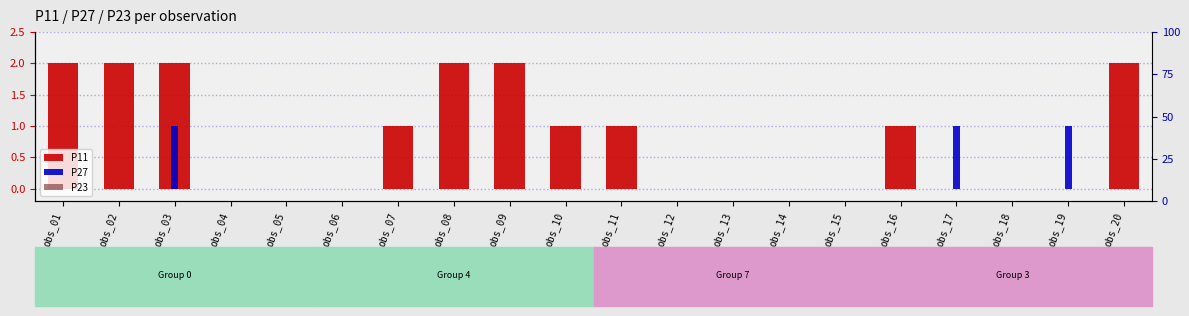

What is the difference between the highest and lowest values at obs_01?

2